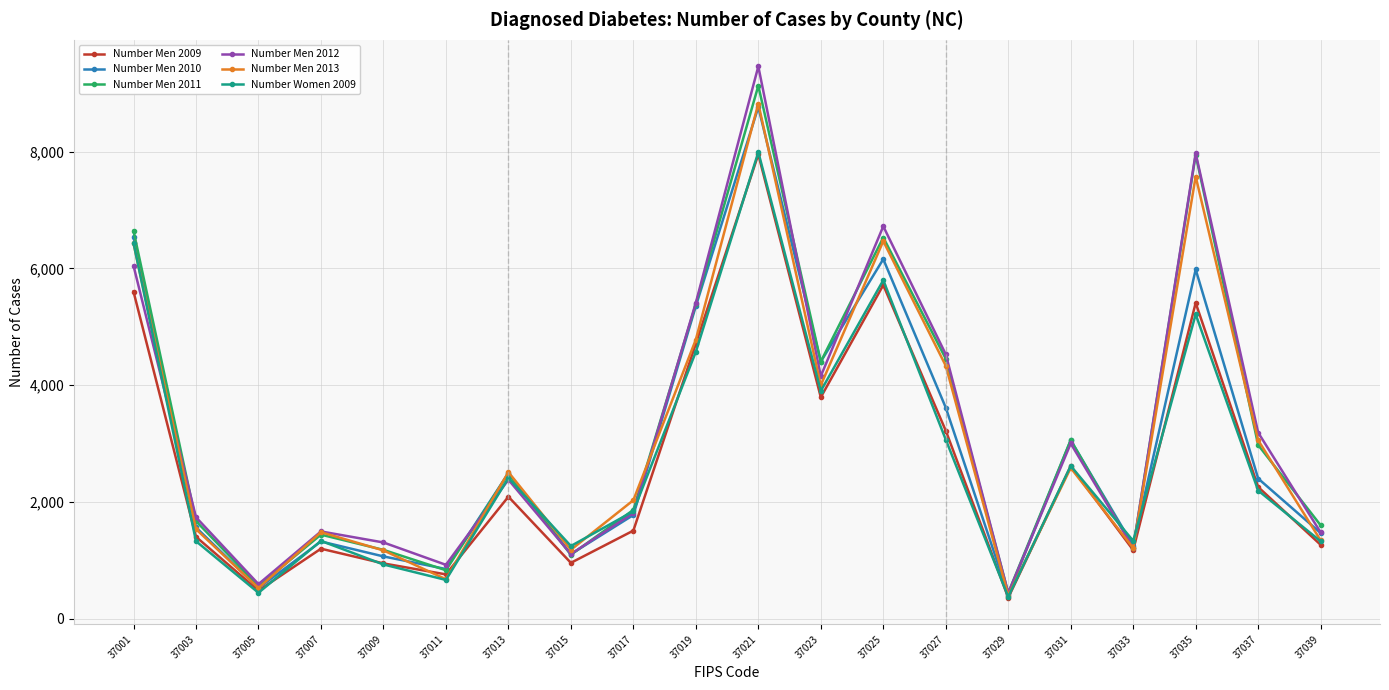

What is the spread (max minus min) of values at 37023?

611